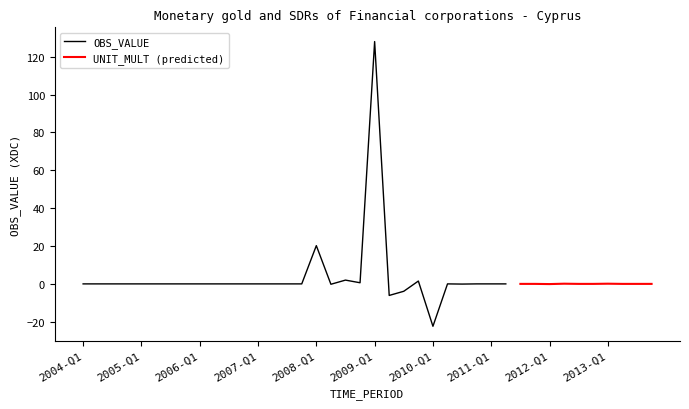

What is the highest value of the OBS_VALUE series?

128.0